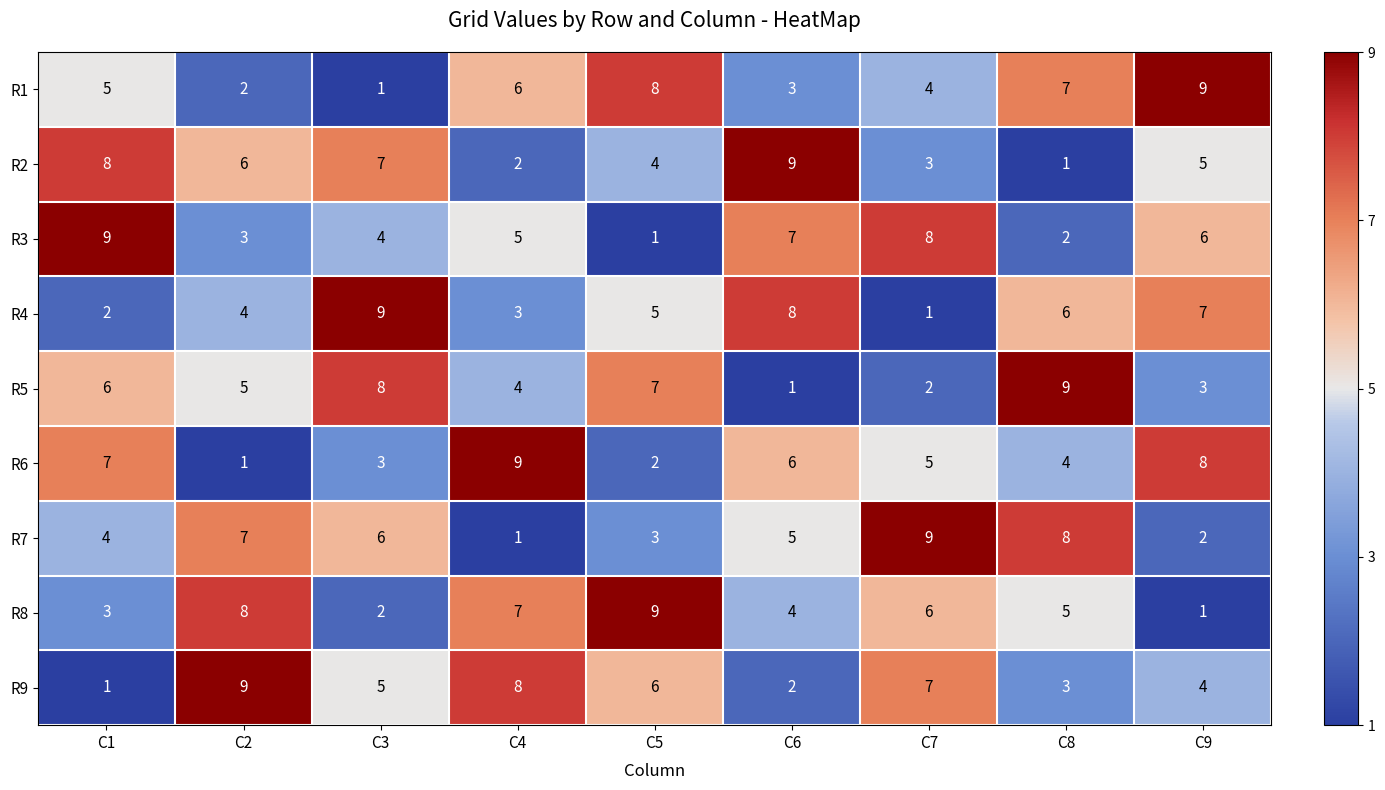

What is the total value across all series at C2?

45